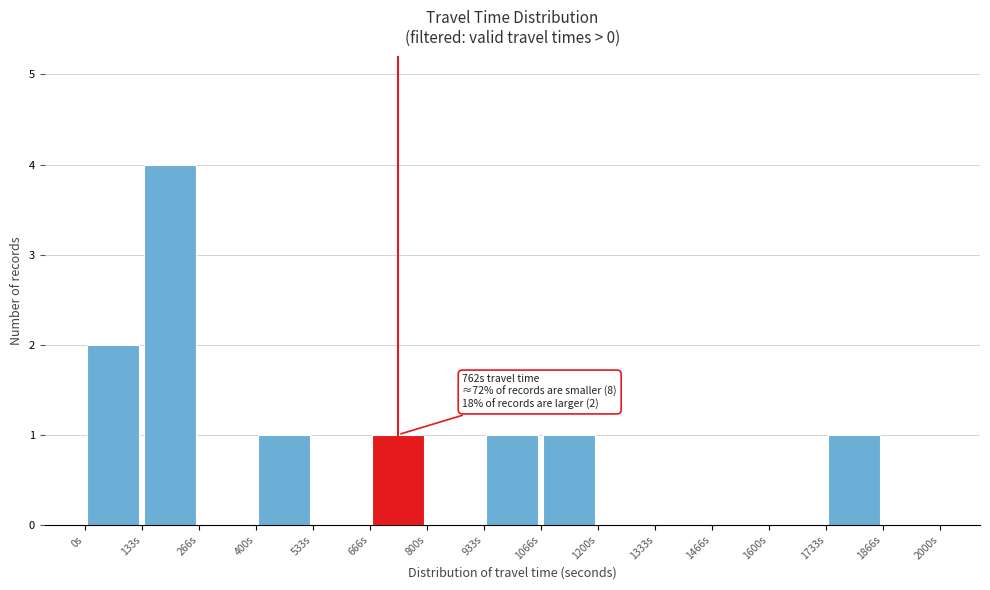

Which range on the x-axis has the tallest bar?

140 to 260